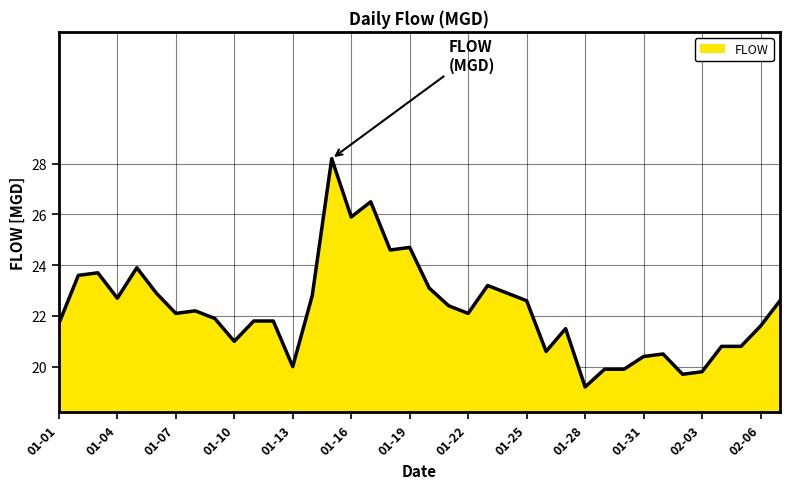

What is the maximum value shown in the chart?

28.2